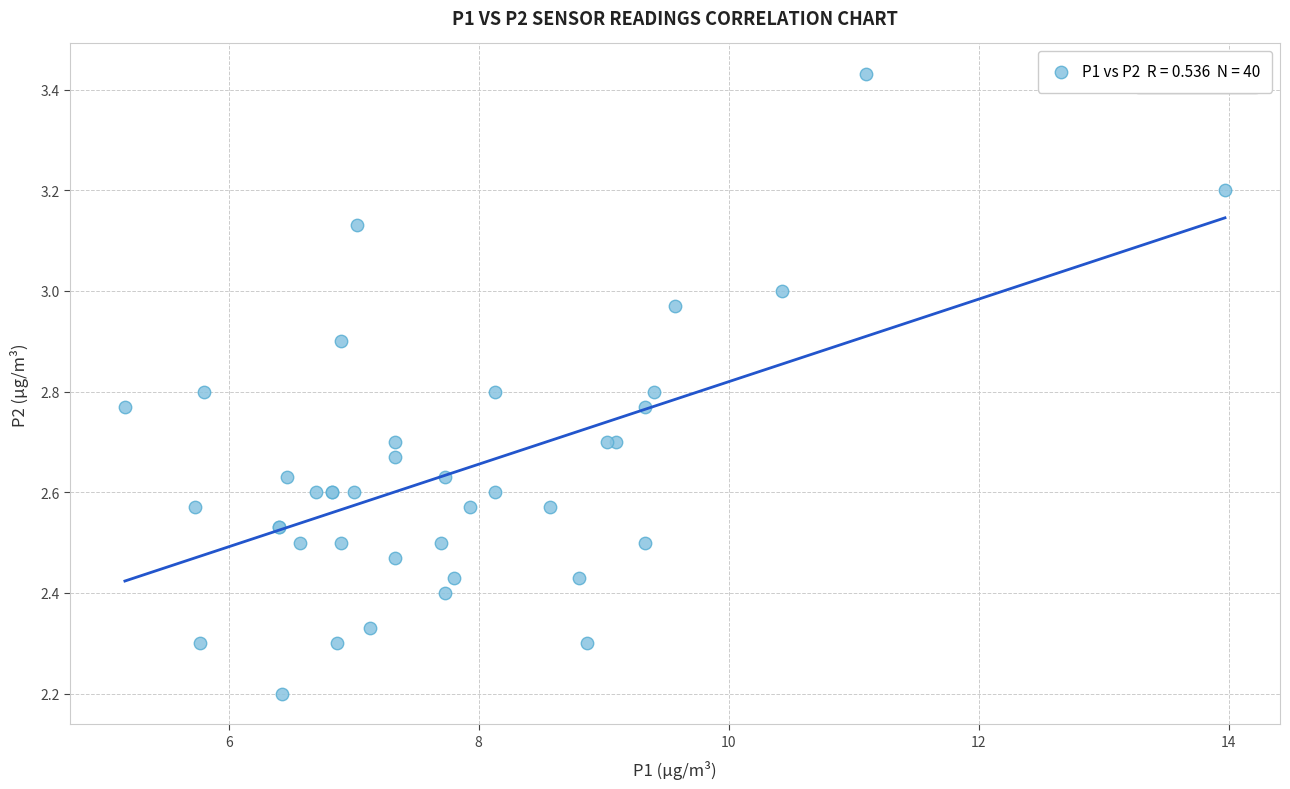

What Y value in the scatter plot is closest to 2?

2.2